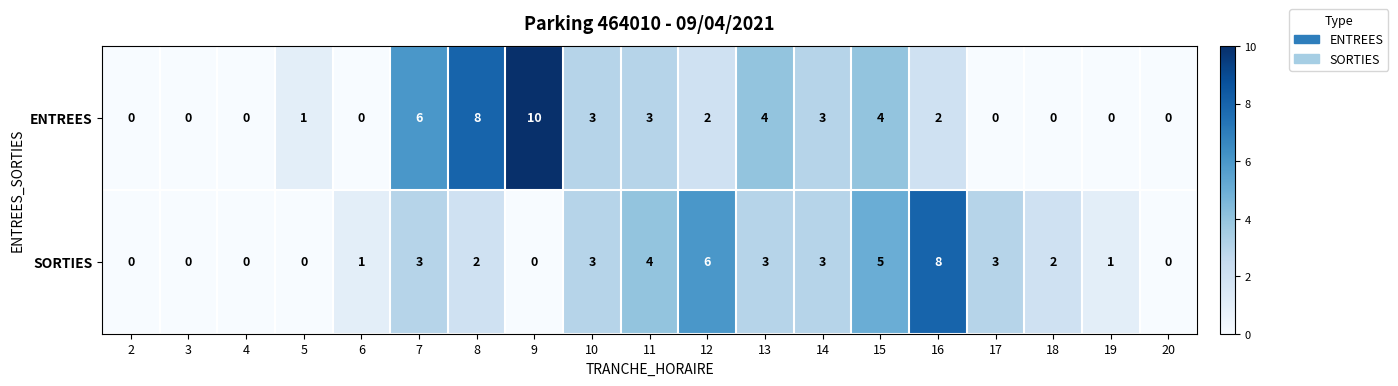

Which series has the largest total across all categories?

ENTREES